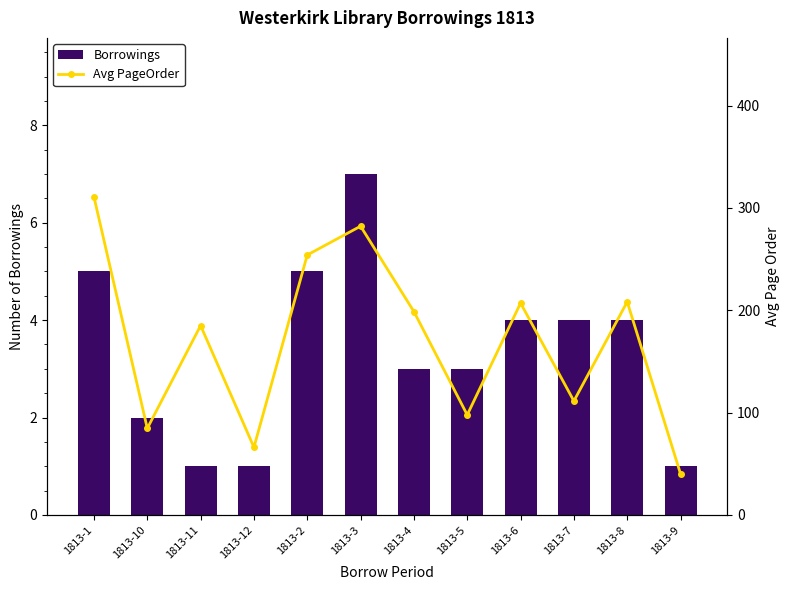

The Borrowings series shows 11 at 1813-3. True or false?

False